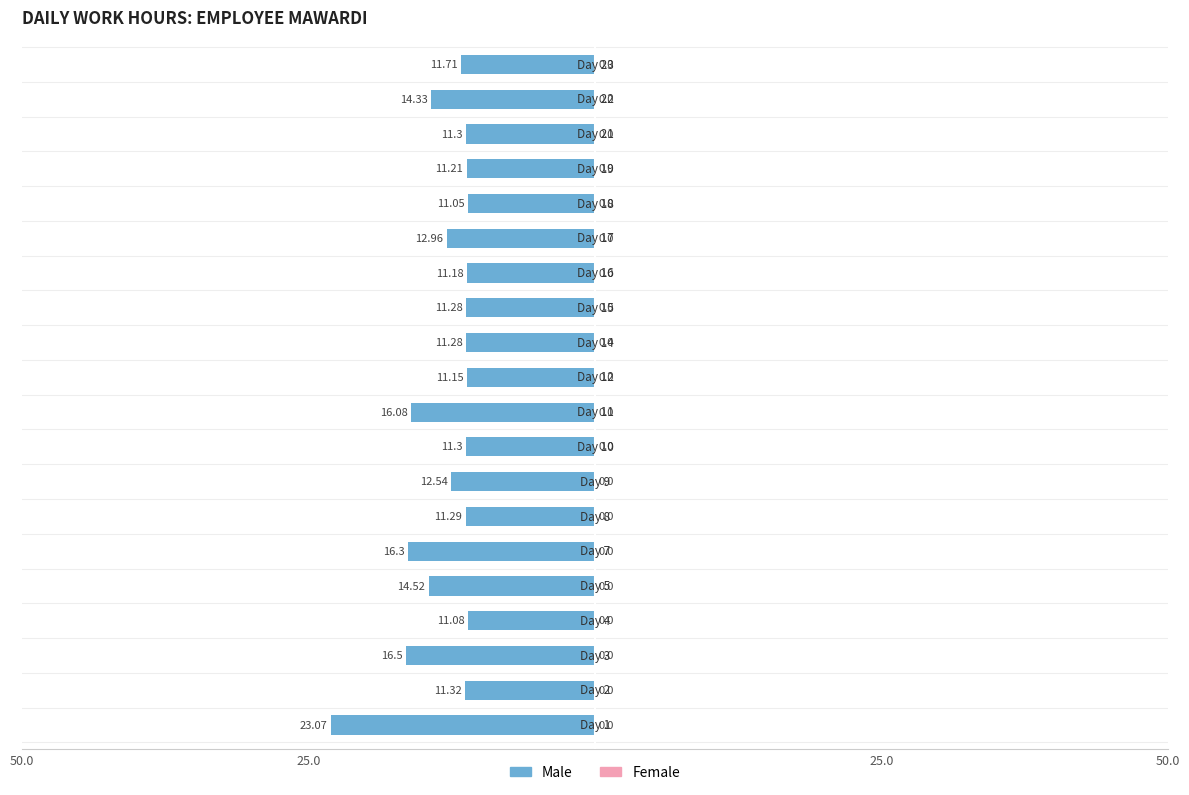

Are the bars horizontal?

Yes